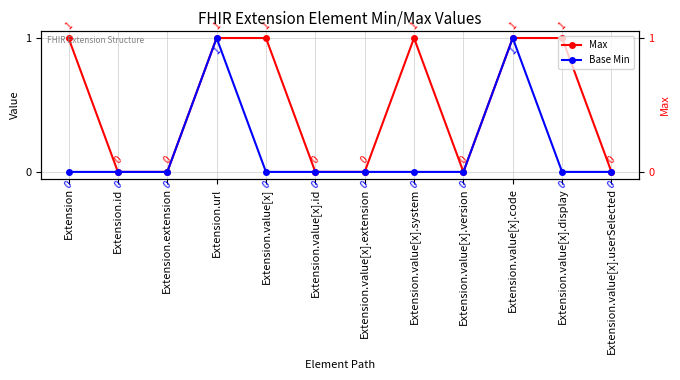

True or false: Base Min and Max cross at least once.

False